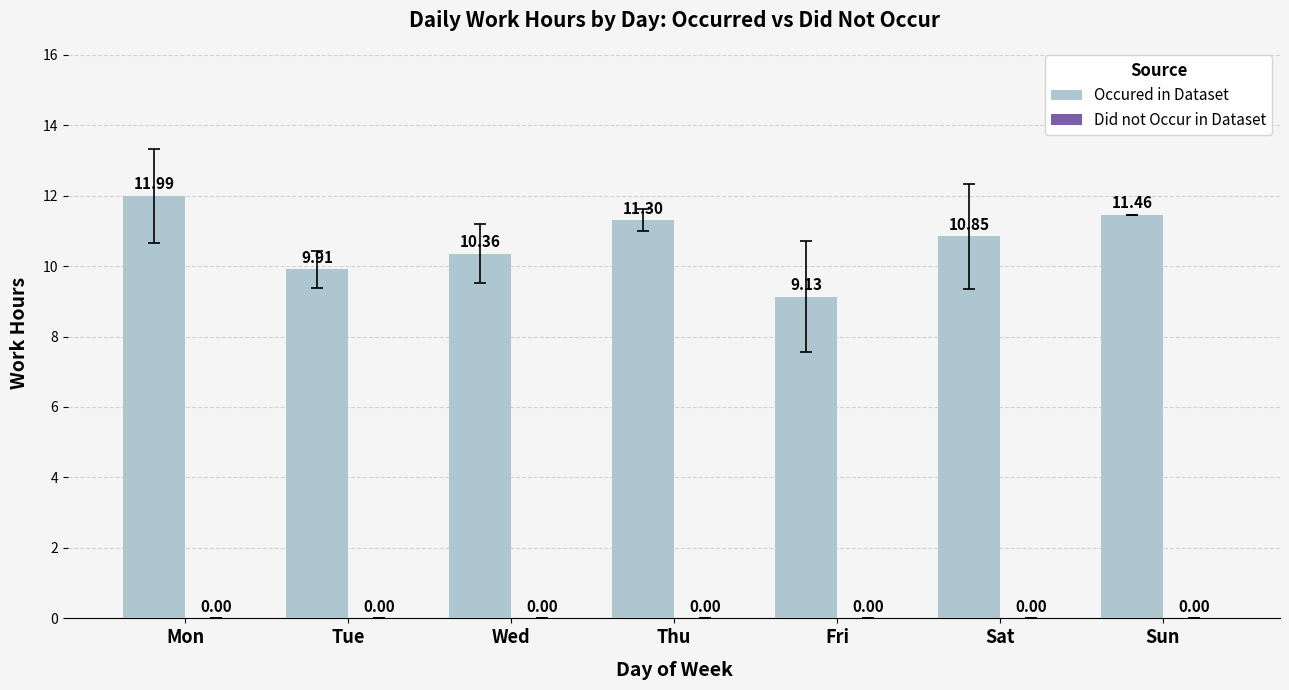

Where does the data first go above 10?

Mon